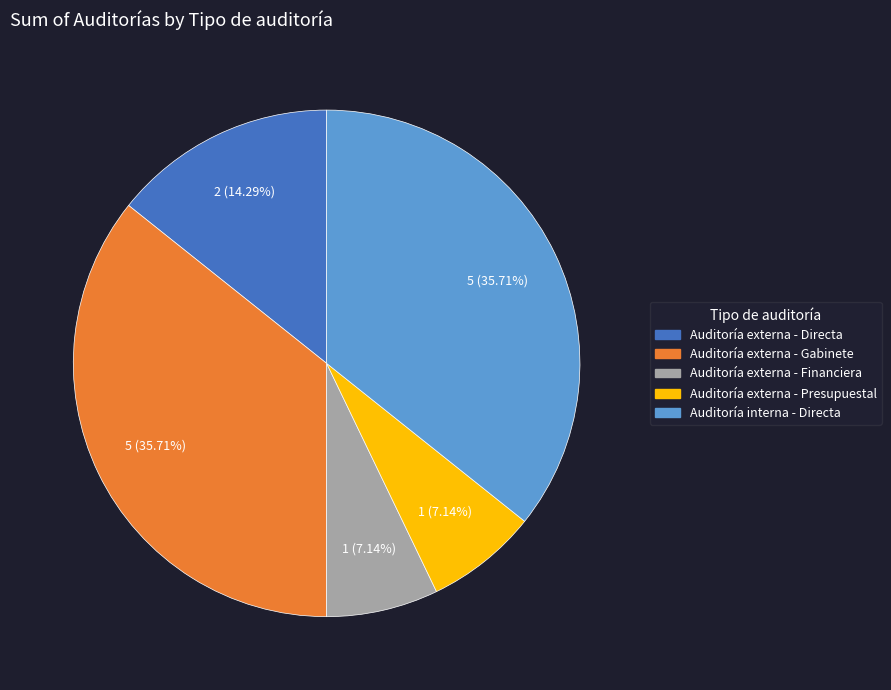

Which has a higher value, Auditoría interna - Directa or Auditoría externa - Presupuestal?

Auditoría interna - Directa